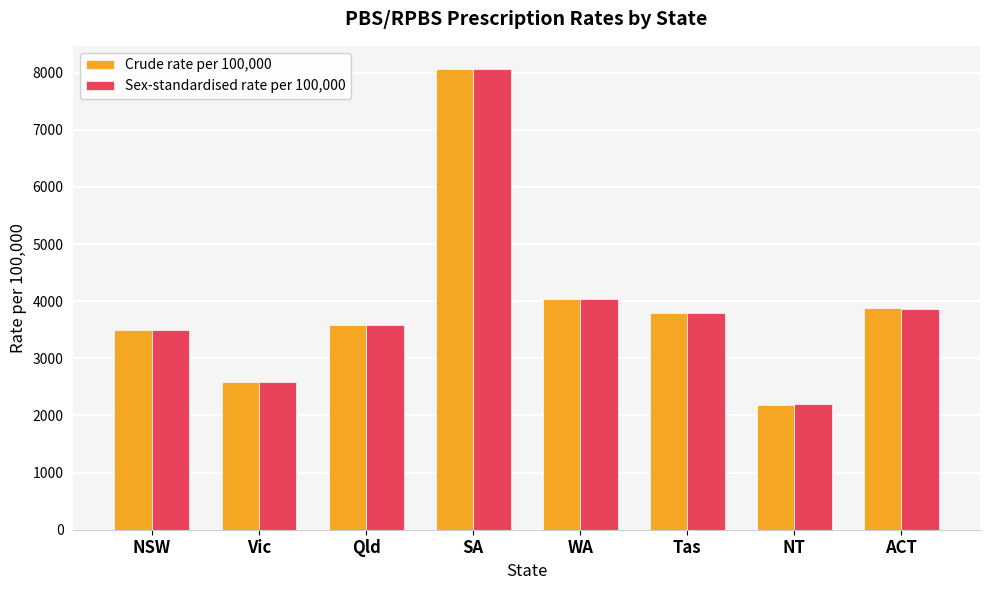

What are all the series names shown in the legend?

Crude rate per 100,000, Sex-standardised rate per 100,000